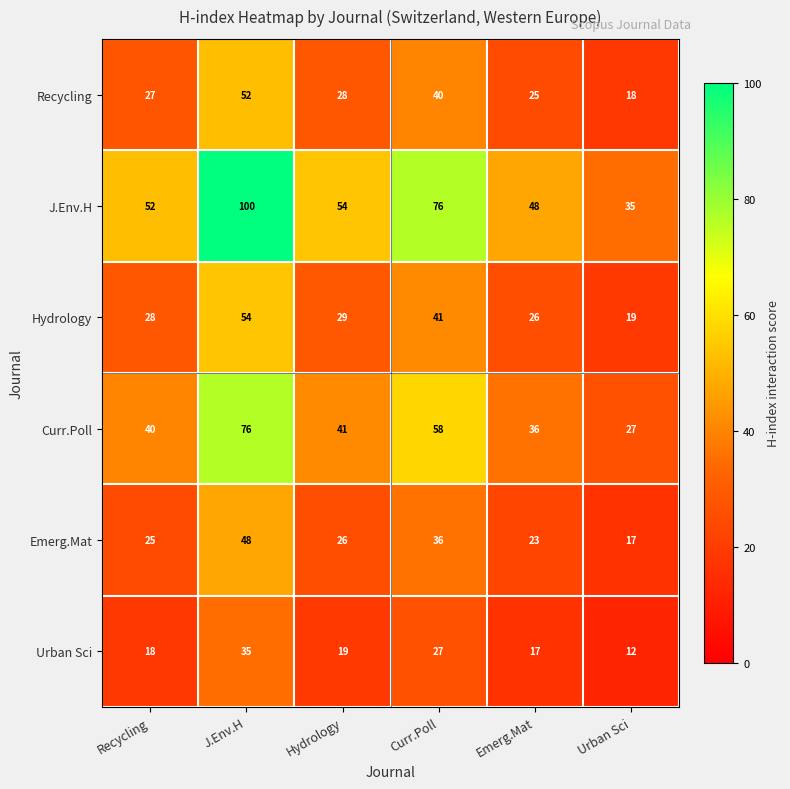

Which series has the largest total across all categories?

J.Env.H